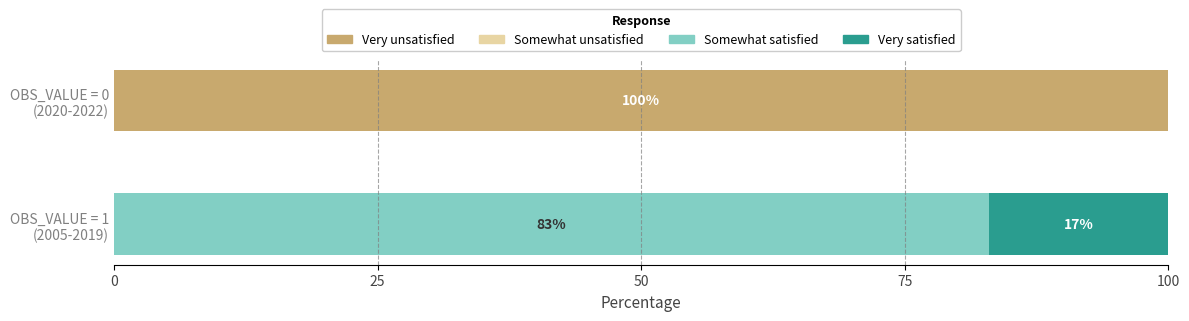

What is the maximum value for Very unsatisfied?

100